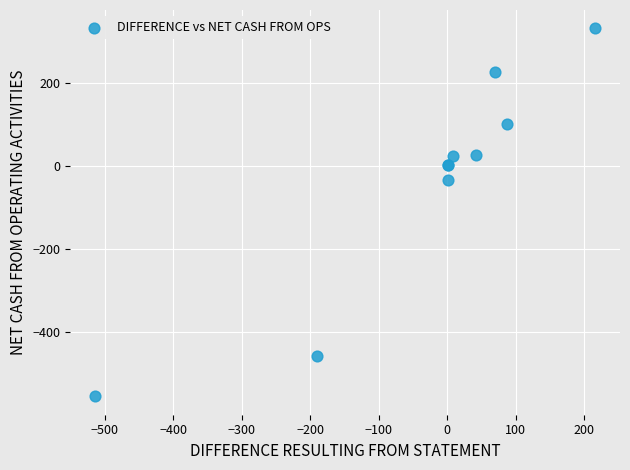

What Y value in the scatter plot is closest to -112?

-34.0